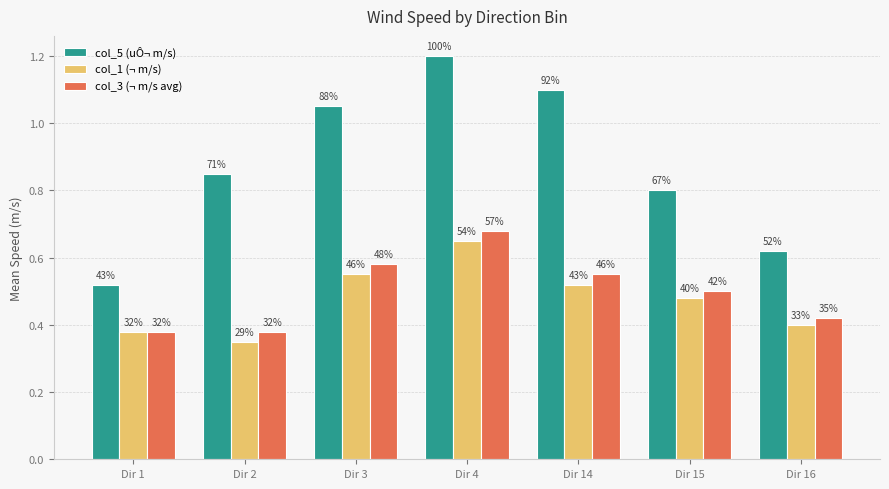

What are all the series names shown in the legend?

col_5 (uÔ¬ m/s), col_1 (¬ m/s), col_3 (¬ m/s avg)